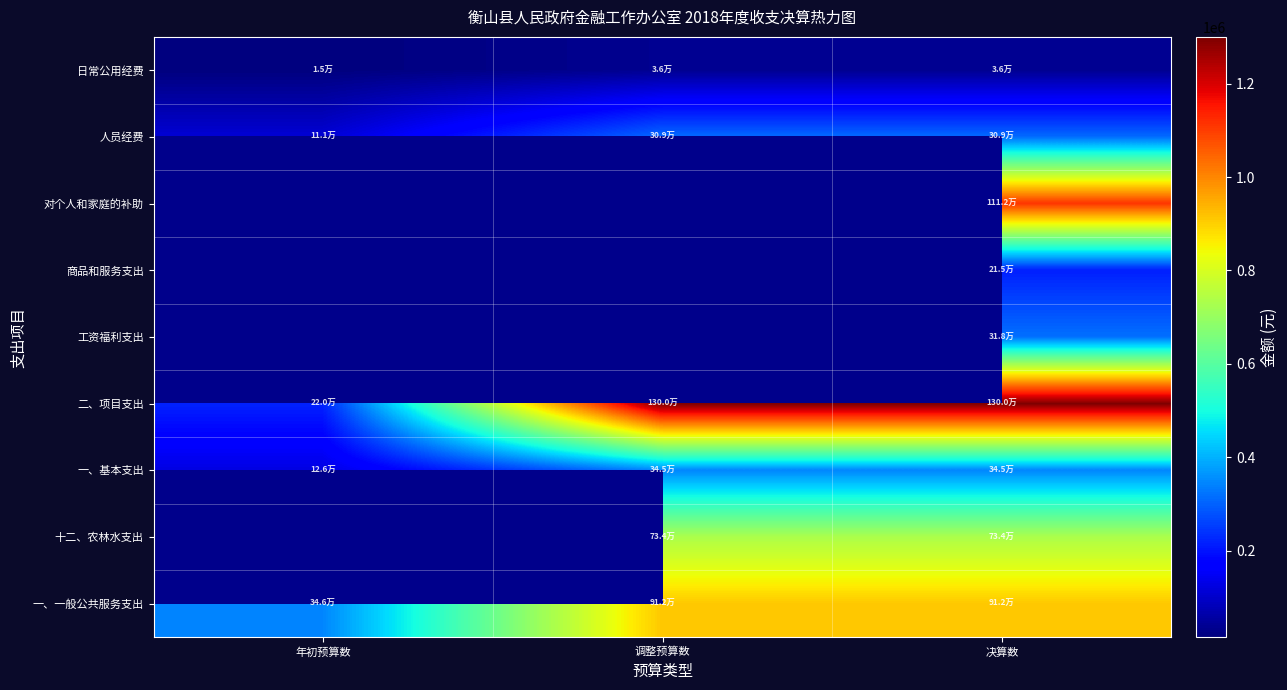

What is the minimum value shown in the chart?

15000.0